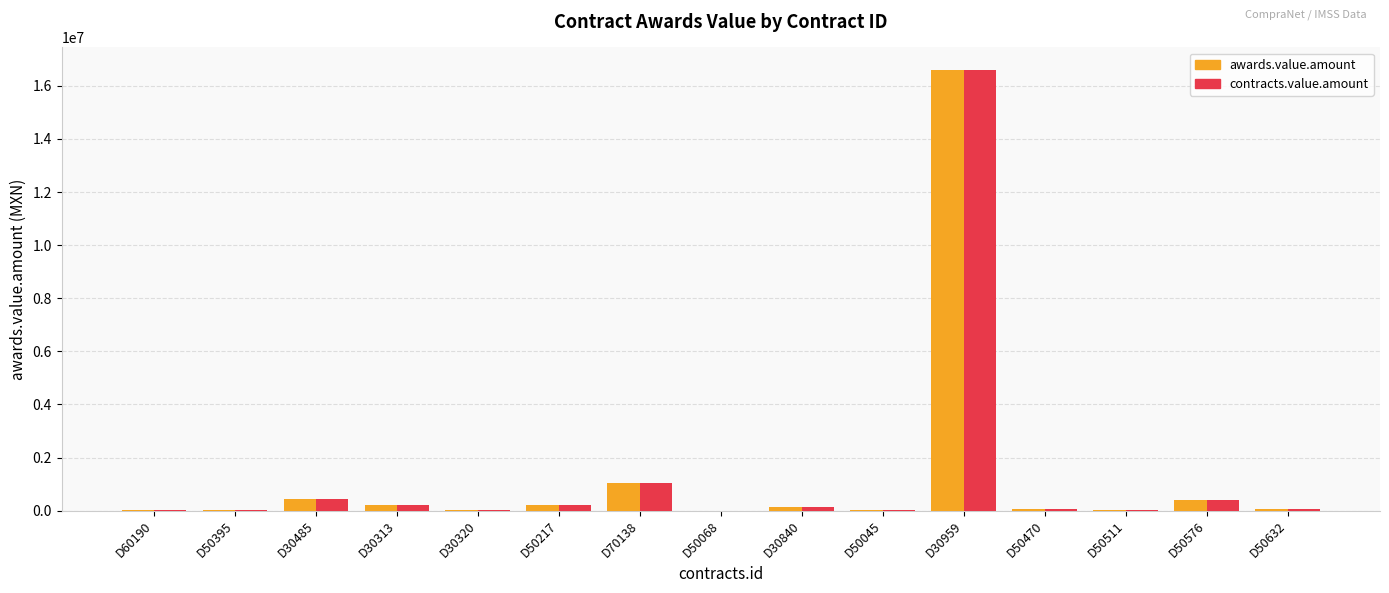

Which category has the highest value in the awards.value.amount series?

D30959